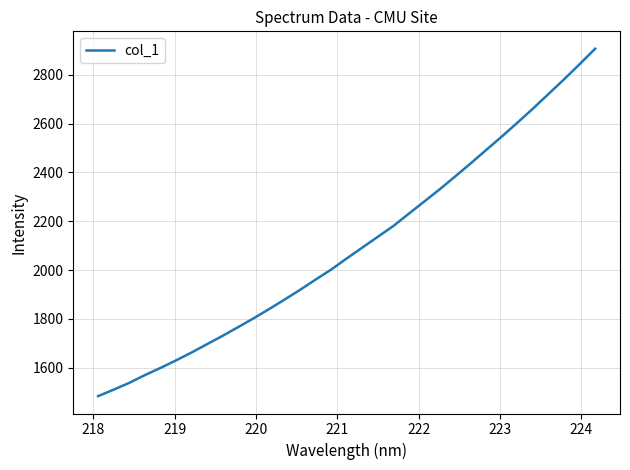

What is the greatest value displayed?

2906.5